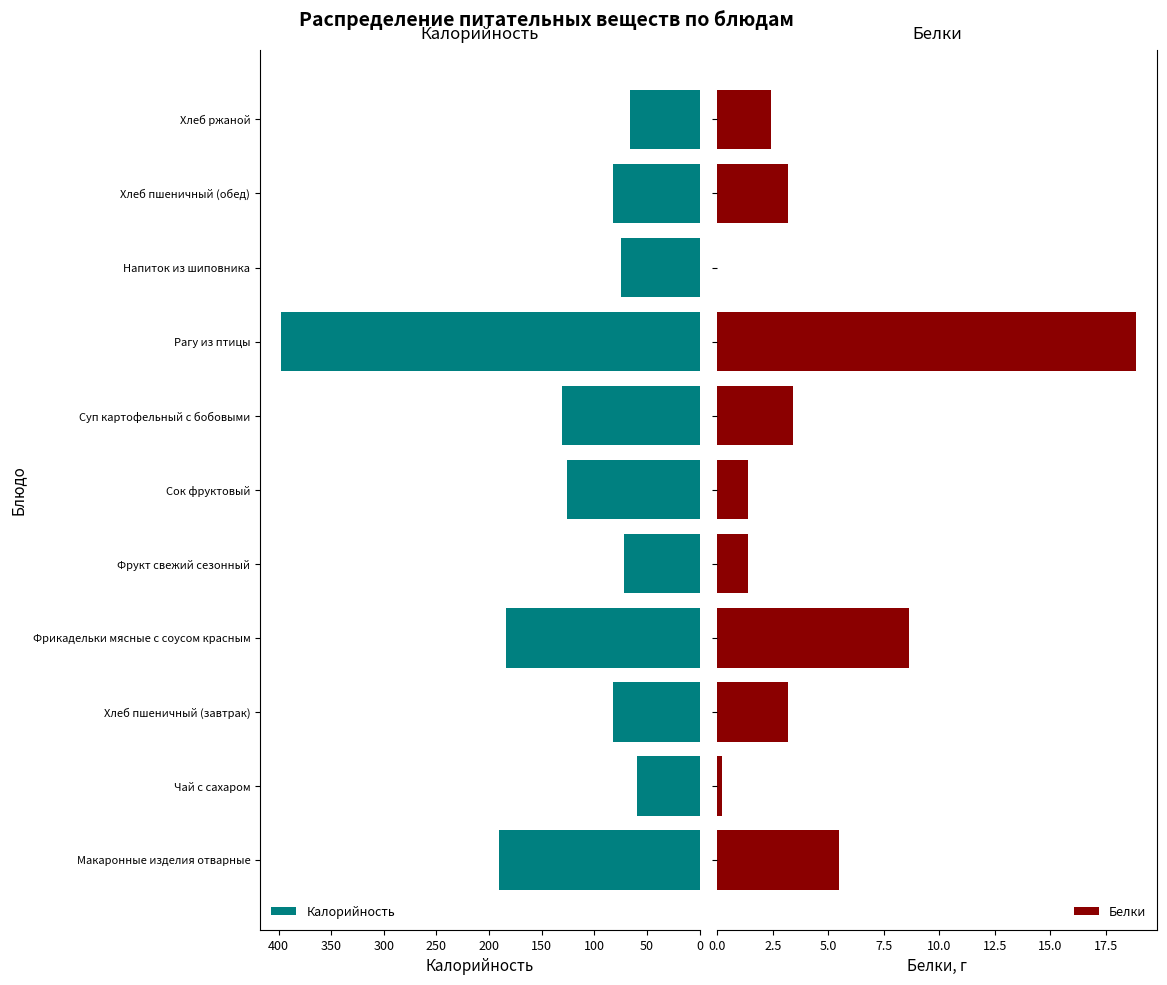

The value of Калорийность at Сок фруктовый is 181.2. True or false?

False